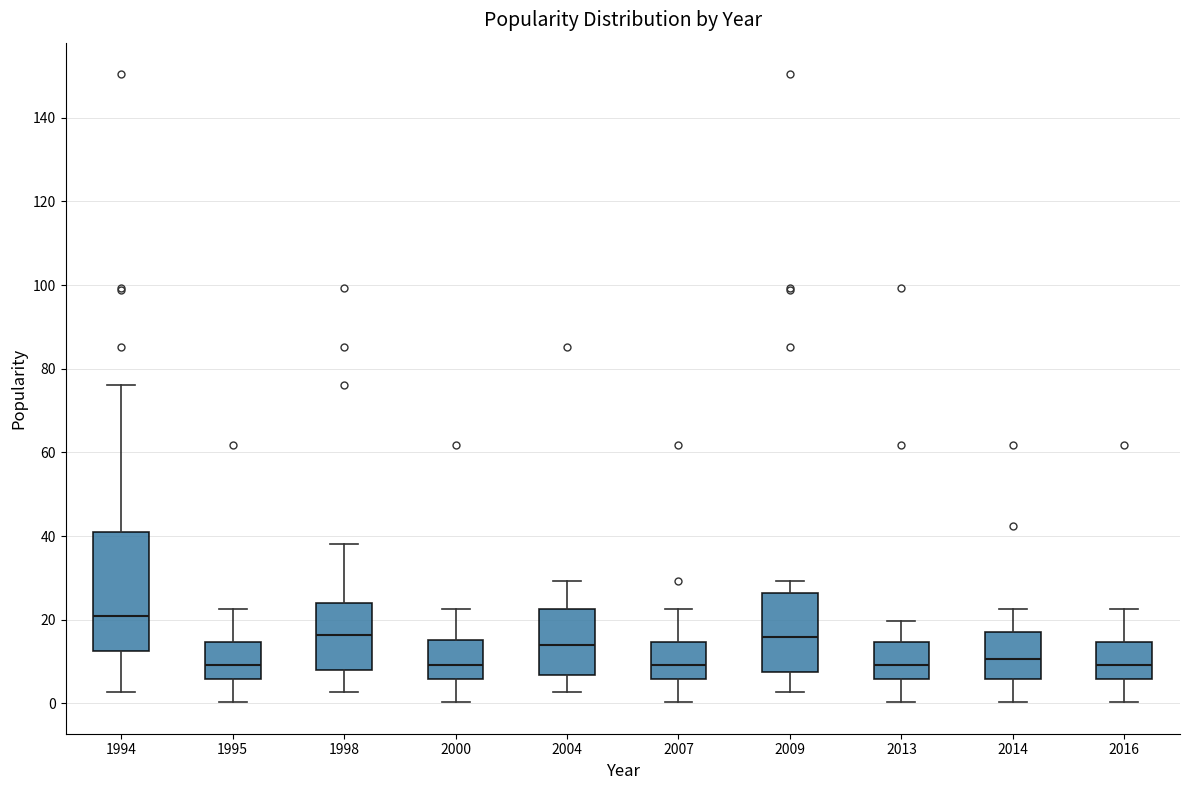

Reading left to right, transcribe this box plot: for each box, give where its median line is, the range the box spans, and where its two whiskers end, as read against the y-axis. The values are not printed on the chart, so give them approximately, as read against the axis.

1994: median 20, box 12 to 42, whiskers 2 to 76
1995: median 10, box 6 to 14, whiskers 0 to 22
1998: median 16, box 8 to 24, whiskers 2 to 38
2000: median 10, box 6 to 16, whiskers 0 to 22
2004: median 14, box 6 to 22, whiskers 2 to 30
2007: median 10, box 6 to 14, whiskers 0 to 22
2009: median 16, box 8 to 26, whiskers 2 to 30
2013: median 10, box 6 to 14, whiskers 0 to 20
2014: median 10, box 6 to 16, whiskers 0 to 22
2016: median 10, box 6 to 14, whiskers 0 to 22